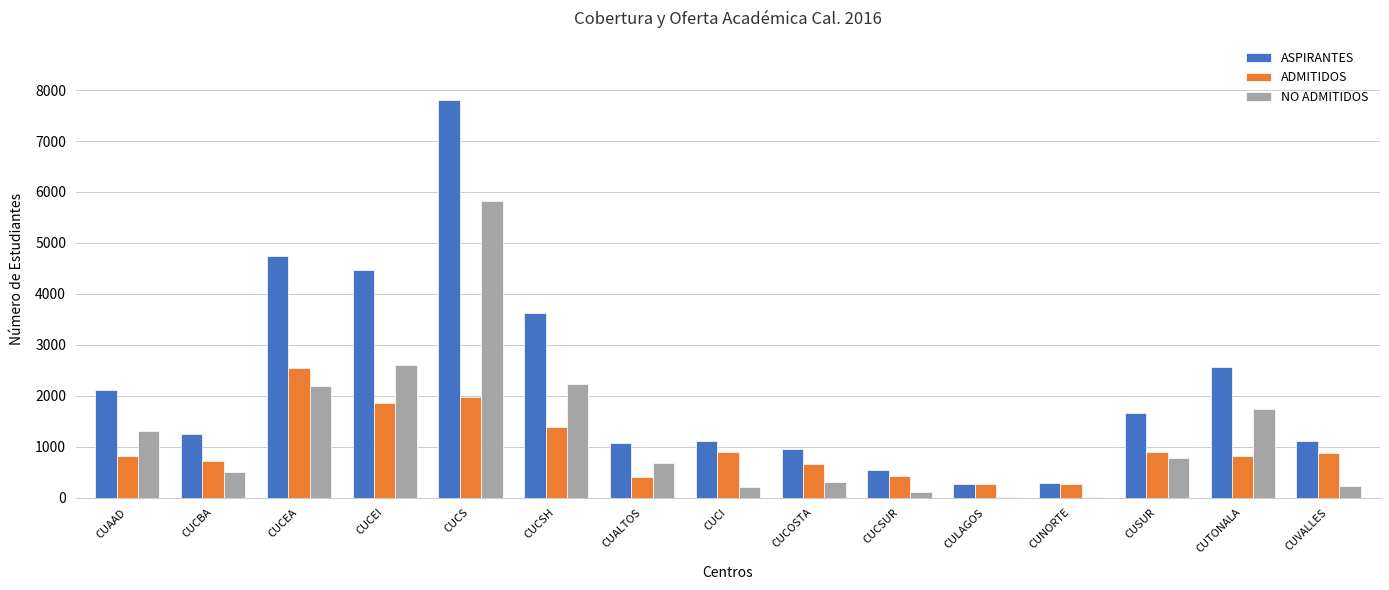

Is the value of NO ADMITIDOS at CUCEI greater than the value of ADMITIDOS at CUCBA?

Yes